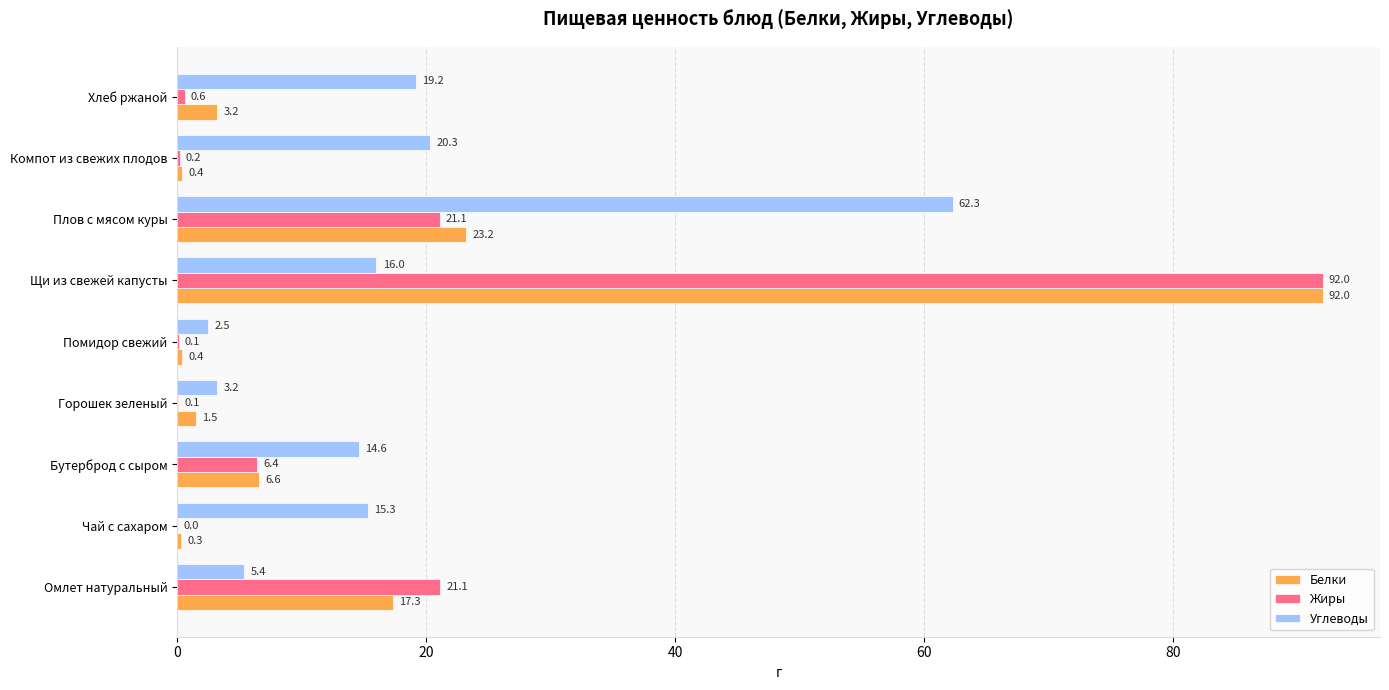

Between Горошек зеленый and Плов с мясом куры, which series saw the biggest shift?

Углеводы